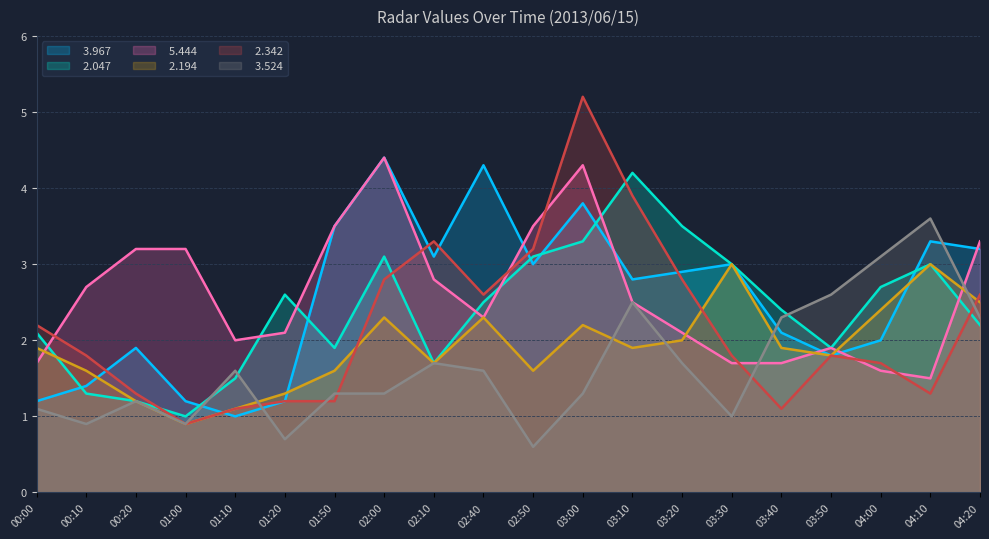

Which label corresponds to the smallest value in the chart?

02:50